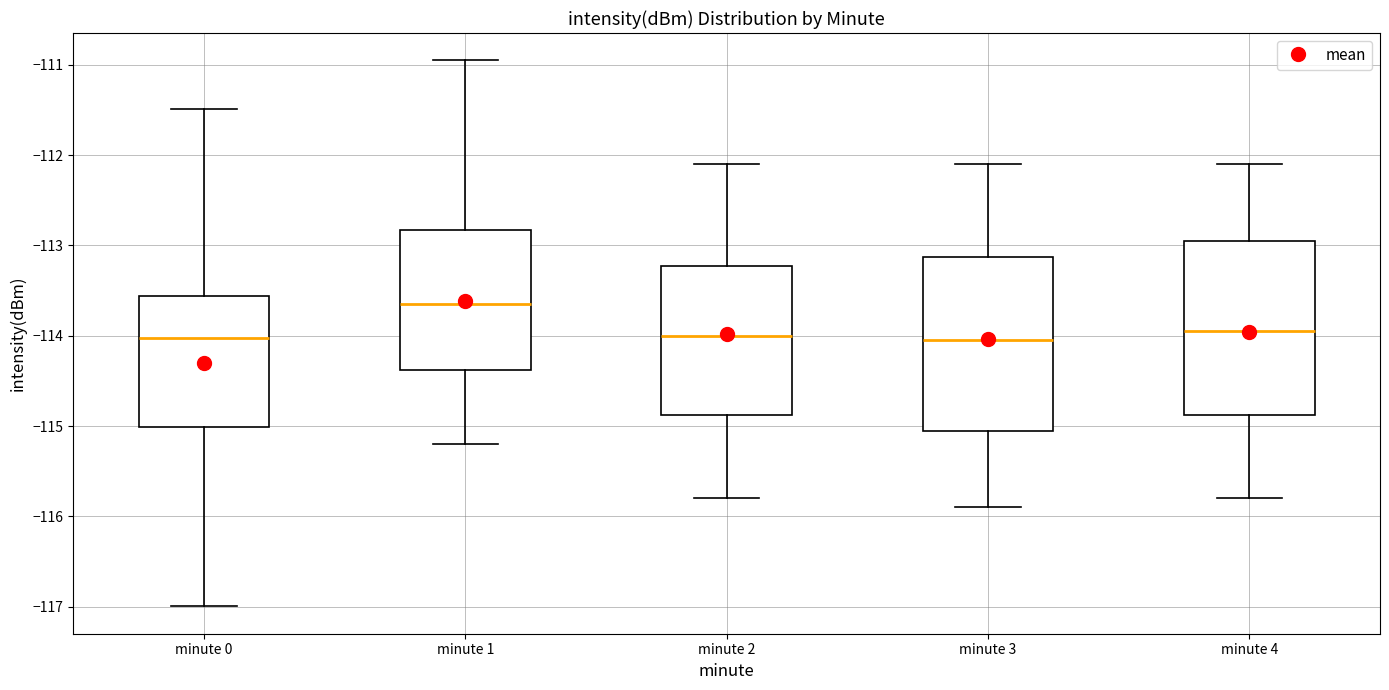

Where is the lower edge of the box for minute 2 on the y-axis? The values are not printed on the chart, so give them approximately, as read against the axis.

-114.9